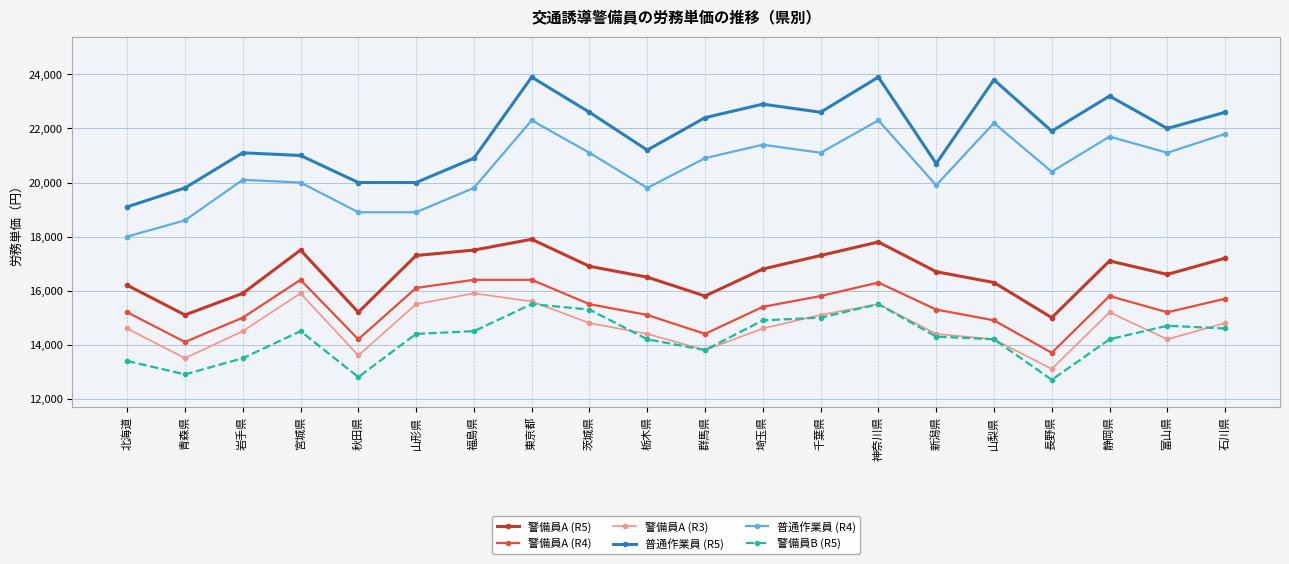

Does the chart have visible grid lines?

Yes